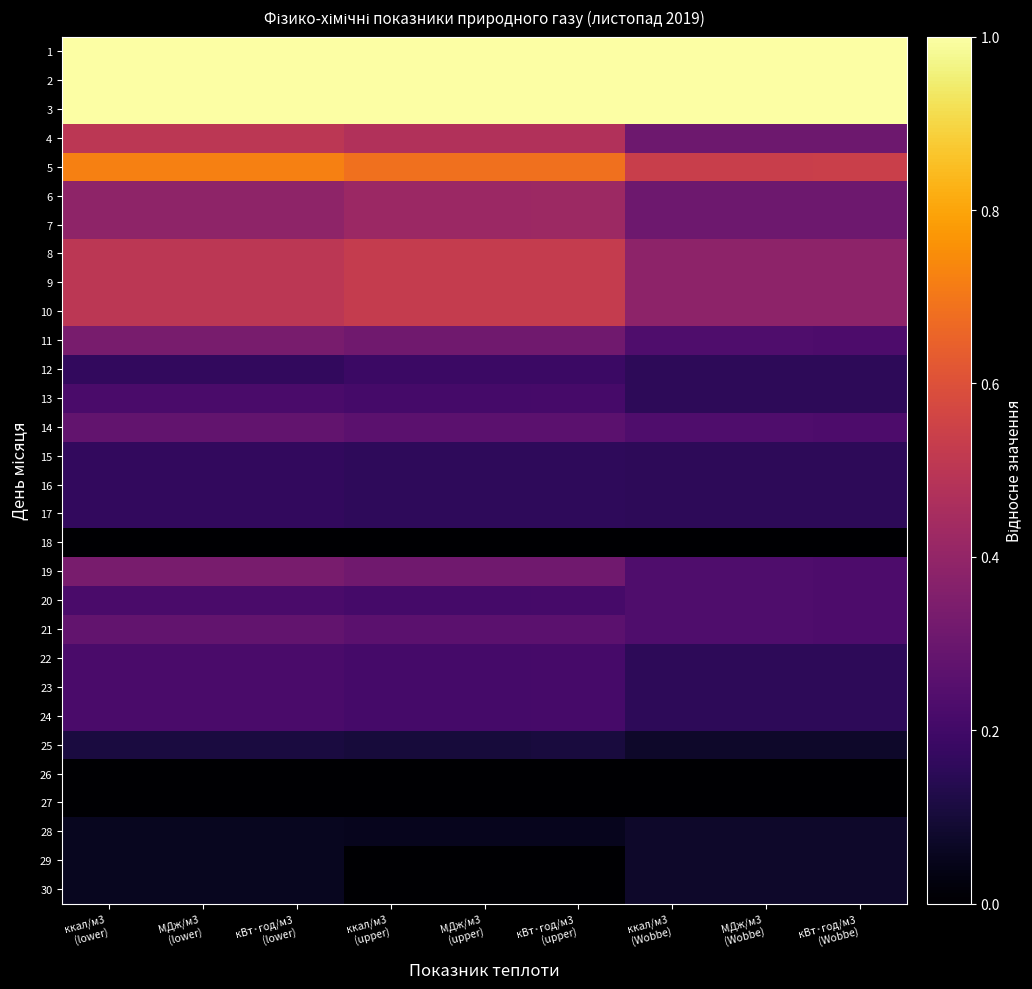

Which category has the lowest value across all series?

ккал/м3
(lower)